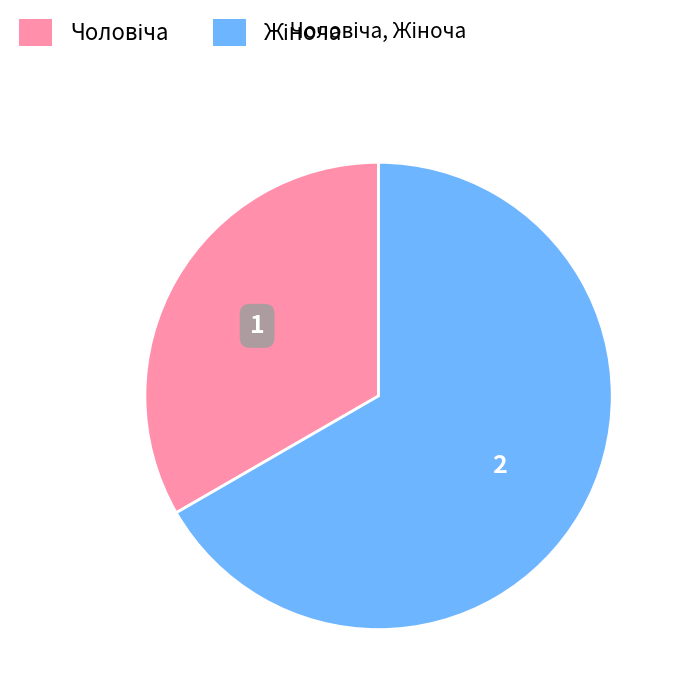

Does any single category account for the majority?

Yes